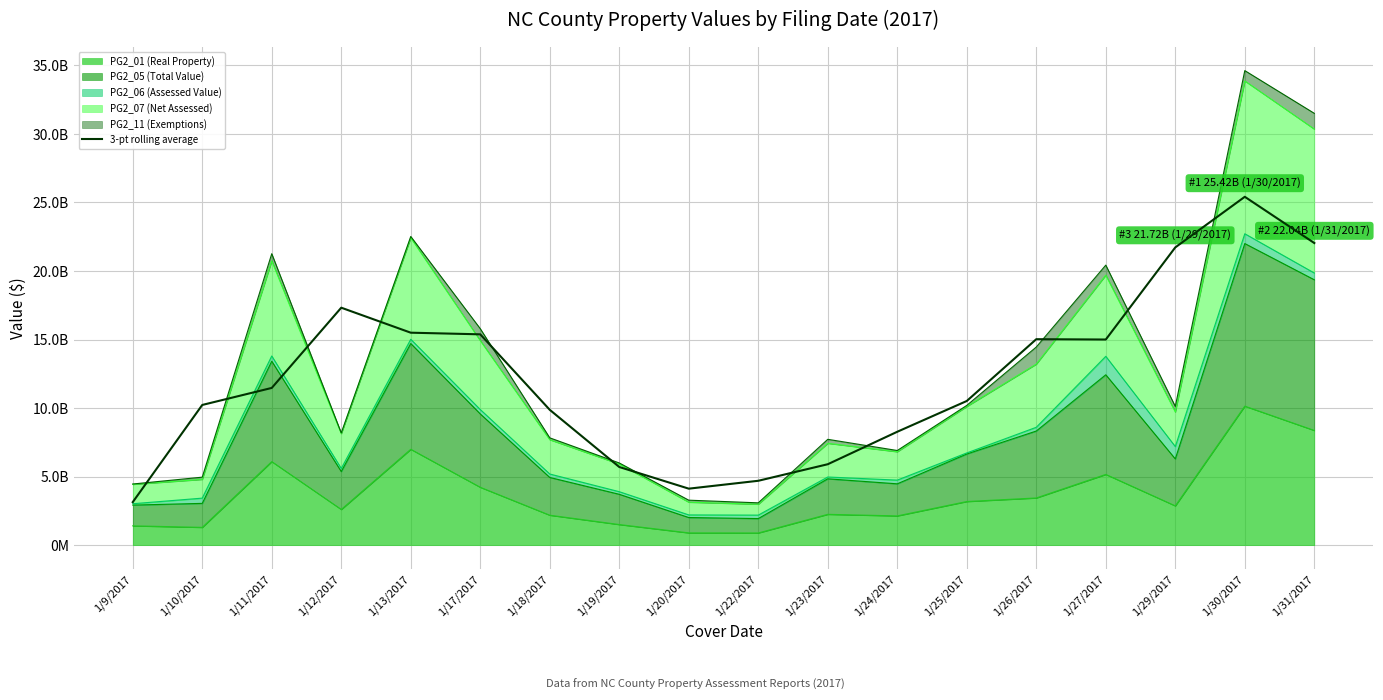

Reading left to right, transcribe all the data shown in this chart.

3140863093.7	10229117428.3	11471370477.0	17324997002.7	15501551933.7	15382129596.7	9873988622.0	5703079580.0	4122358884.7	4697089819.0	5905125206.3	8274310917.3	10519096769.3	15027398578.0	15002800236.7	21724968090.0	25416350249.7	22042453010.3